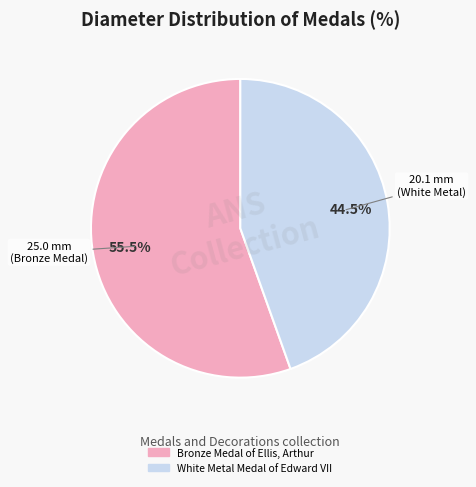

How many slices are in this pie chart?

2